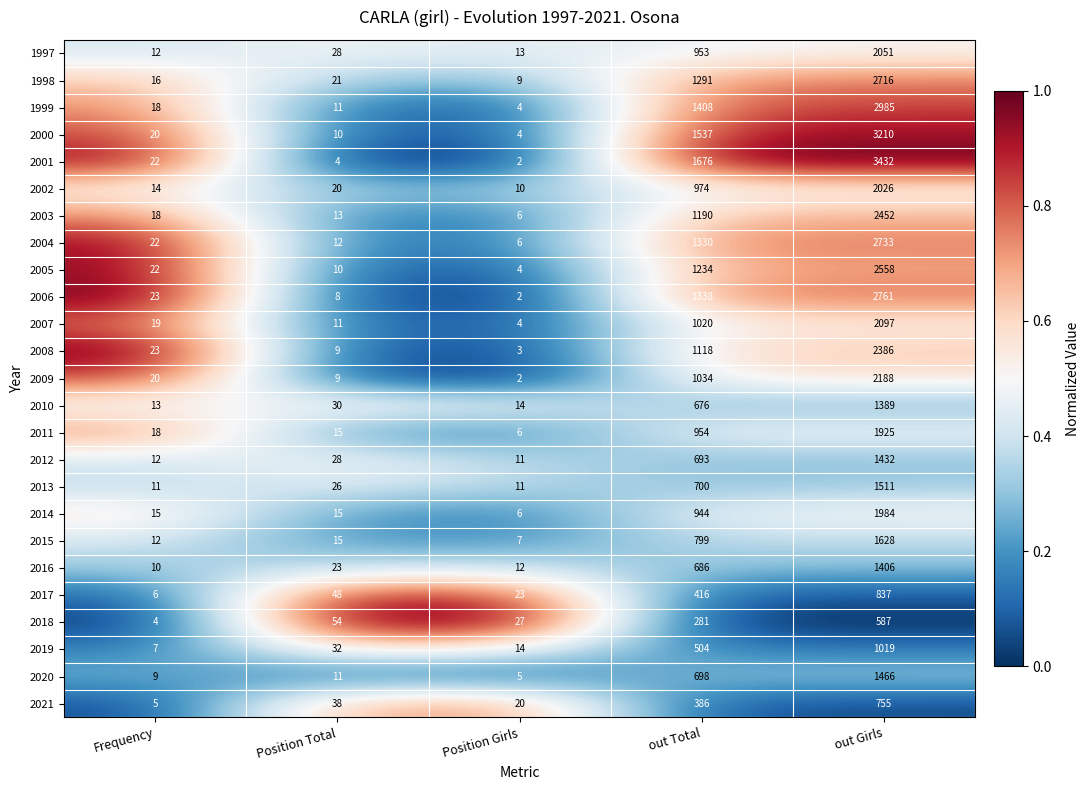

Read the 2014 value at Position Girls.

6